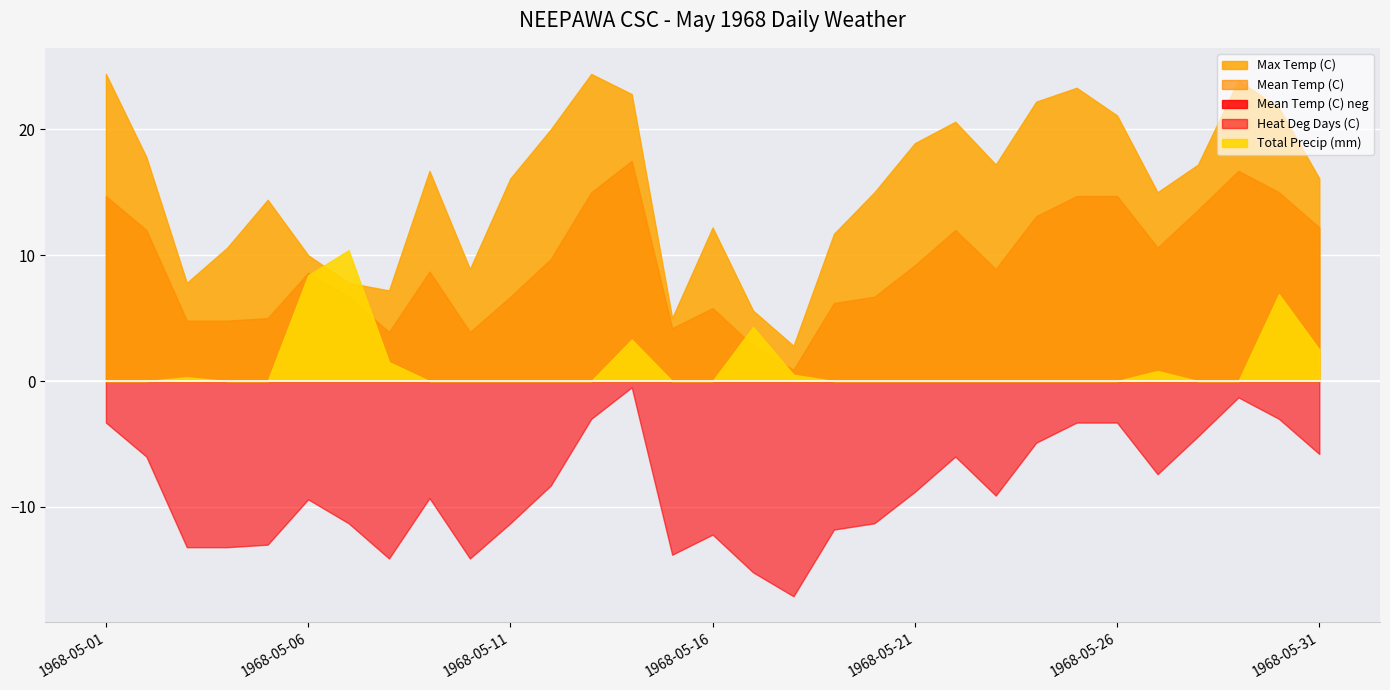

Reading left to right, transcribe all the data shown in this chart.

Max Temp (C): 1968-05-01=24.4	1968-05-02=17.8	1968-05-03=7.8	1968-05-04=10.6	1968-05-05=14.4	1968-05-06=10.0	1968-05-07=7.8	1968-05-08=7.2	1968-05-09=16.7	1968-05-10=8.9	1968-05-11=16.1	1968-05-12=20.0	1968-05-13=24.4	1968-05-14=22.8	1968-05-15=5.0	1968-05-16=12.2	1968-05-17=5.6	1968-05-18=2.8	1968-05-19=11.7	1968-05-20=15.0	1968-05-21=18.9	1968-05-22=20.6	1968-05-23=17.2	1968-05-24=22.2	1968-05-25=23.3	1968-05-26=21.1	1968-05-27=15.0	1968-05-28=17.2	1968-05-29=23.9	1968-05-30=21.7	1968-05-31=16.1
Mean Temp (C): 1968-05-01=14.7	1968-05-02=12.0	1968-05-03=4.8	1968-05-04=4.8	1968-05-05=5.0	1968-05-06=8.6	1968-05-07=6.7	1968-05-08=3.9	1968-05-09=8.7	1968-05-10=3.9	1968-05-11=6.7	1968-05-12=9.7	1968-05-13=15.0	1968-05-14=17.5	1968-05-15=4.2	1968-05-16=5.8	1968-05-17=2.8	1968-05-18=0.9	1968-05-19=6.2	1968-05-20=6.7	1968-05-21=9.2	1968-05-22=12.0	1968-05-23=8.9	1968-05-24=13.1	1968-05-25=14.7	1968-05-26=14.7	1968-05-27=10.6	1968-05-28=13.6	1968-05-29=16.7	1968-05-30=15.0	1968-05-31=12.2
Heat Deg Days (C): 1968-05-01=3.3	1968-05-02=6.0	1968-05-03=13.2	1968-05-04=13.2	1968-05-05=13.0	1968-05-06=9.4	1968-05-07=11.3	1968-05-08=14.1	1968-05-09=9.3	1968-05-10=14.1	1968-05-11=11.3	1968-05-12=8.3	1968-05-13=3.0	1968-05-14=0.5	1968-05-15=13.8	1968-05-16=12.2	1968-05-17=15.2	1968-05-18=17.1	1968-05-19=11.8	1968-05-20=11.3	1968-05-21=8.8	1968-05-22=6.0	1968-05-23=9.1	1968-05-24=4.9	1968-05-25=3.3	1968-05-26=3.3	1968-05-27=7.4	1968-05-28=4.4	1968-05-29=1.3	1968-05-30=3.0	1968-05-31=5.8
Total Precip (mm): 1968-05-01=0.0	1968-05-02=0.0	1968-05-03=0.3	1968-05-04=0.0	1968-05-05=0.0	1968-05-06=8.4	1968-05-07=10.4	1968-05-08=1.5	1968-05-09=0.0	1968-05-10=0.0	1968-05-11=0.0	1968-05-12=0.0	1968-05-13=0.0	1968-05-14=3.3	1968-05-15=0.0	1968-05-16=0.0	1968-05-17=4.3	1968-05-18=0.5	1968-05-19=0.0	1968-05-20=0.0	1968-05-21=0.0	1968-05-22=0.0	1968-05-23=0.0	1968-05-24=0.0	1968-05-25=0.0	1968-05-26=0.0	1968-05-27=0.8	1968-05-28=0.0	1968-05-29=0.0	1968-05-30=6.9	1968-05-31=2.5